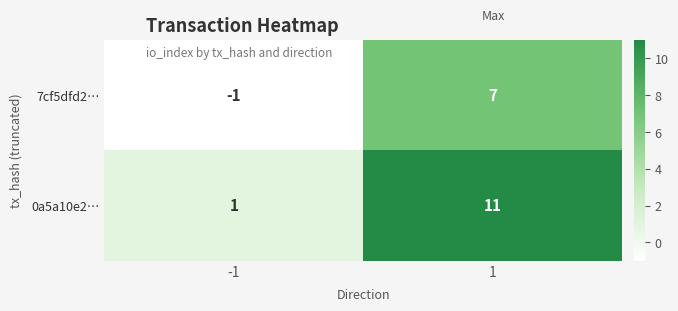

Count the number of categories in the chart.

2